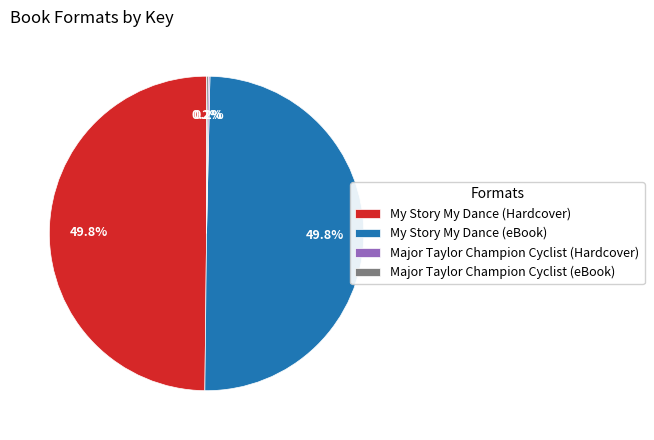

What portion of the pie excludes My Story My Dance (Hardcover)?

50.2%